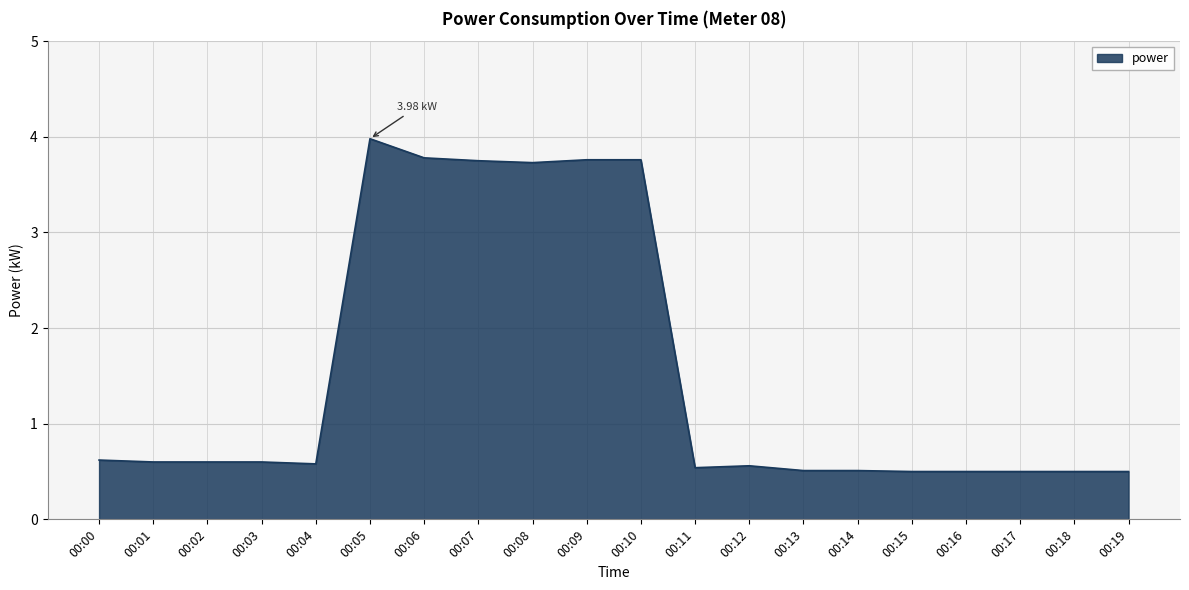

Reading left to right, list all the values displayed in this chart.

0.6	0.6	0.6	0.6	0.6	4.0	3.8	3.8	3.7	3.8	3.8	0.5	0.6	0.5	0.5	0.5	0.5	0.5	0.5	0.5